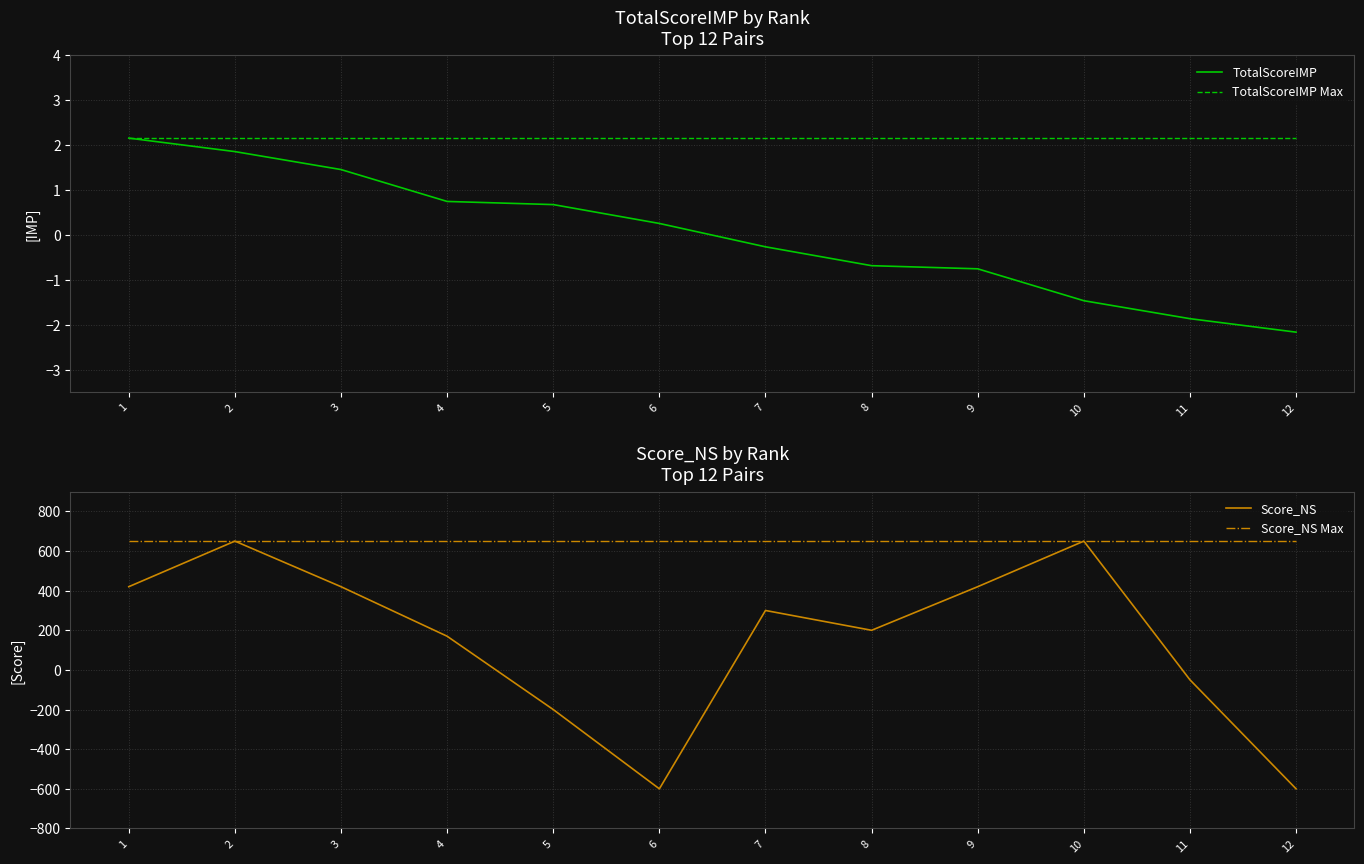

List the series in order of their peak value, highest first.

Score_NS, Score_NS Max, TotalScoreIMP, TotalScoreIMP Max